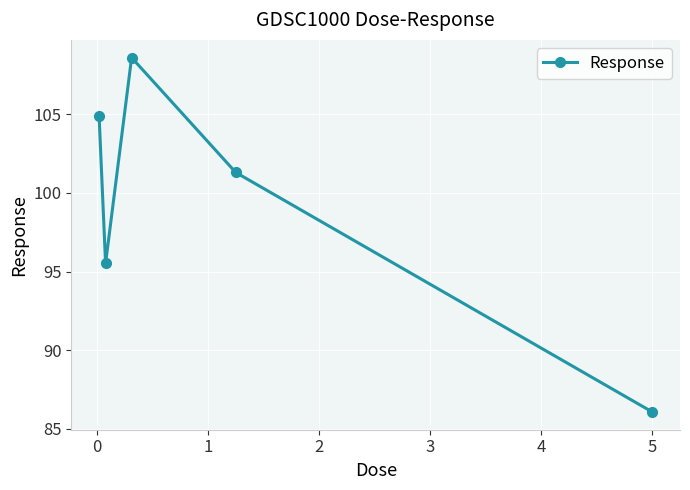

How many points are higher than both their immediate neighbors (excluding endpoints)?

1